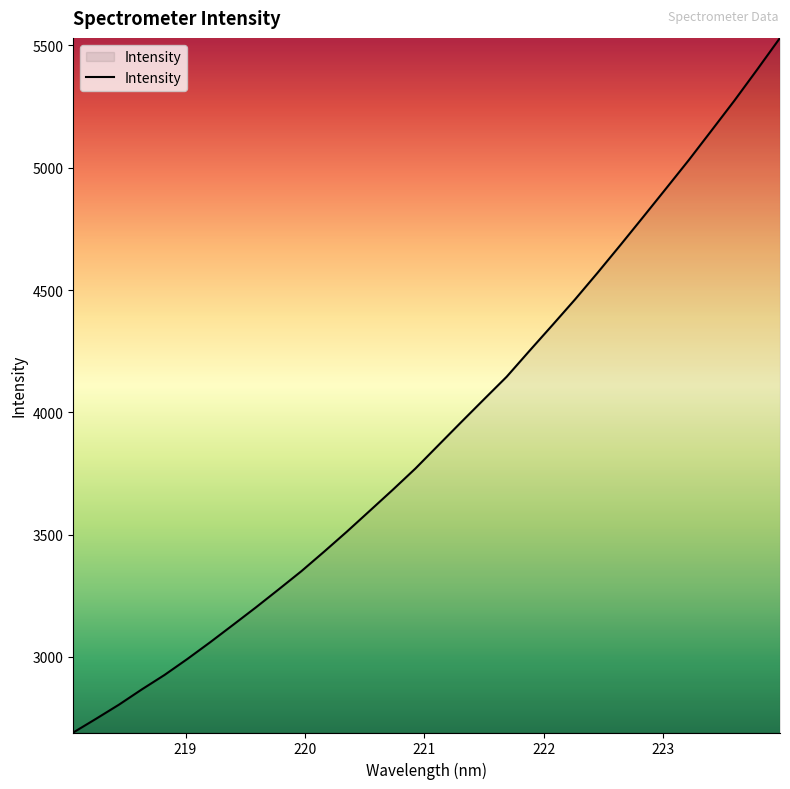

What is the difference between the maximum and minimum values?

2839.1